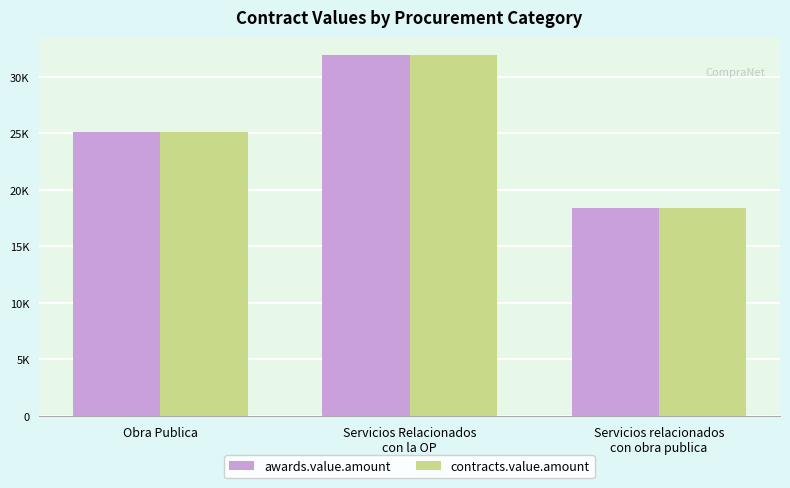

What are all the series names shown in the legend?

awards.value.amount, contracts.value.amount